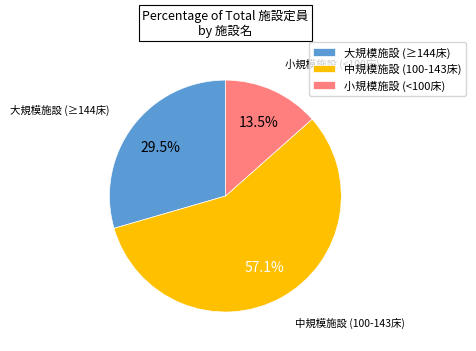

Approximately how many times larger is the value at 大規模施設 (≥144床) compared to 中規模施設 (100-143床)?

0.5